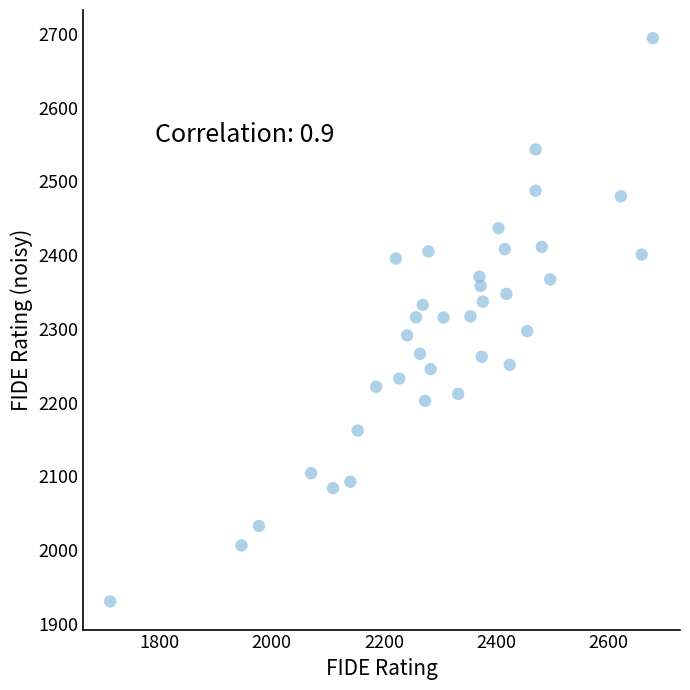

What is the range of X values (max minus min)?

967.0